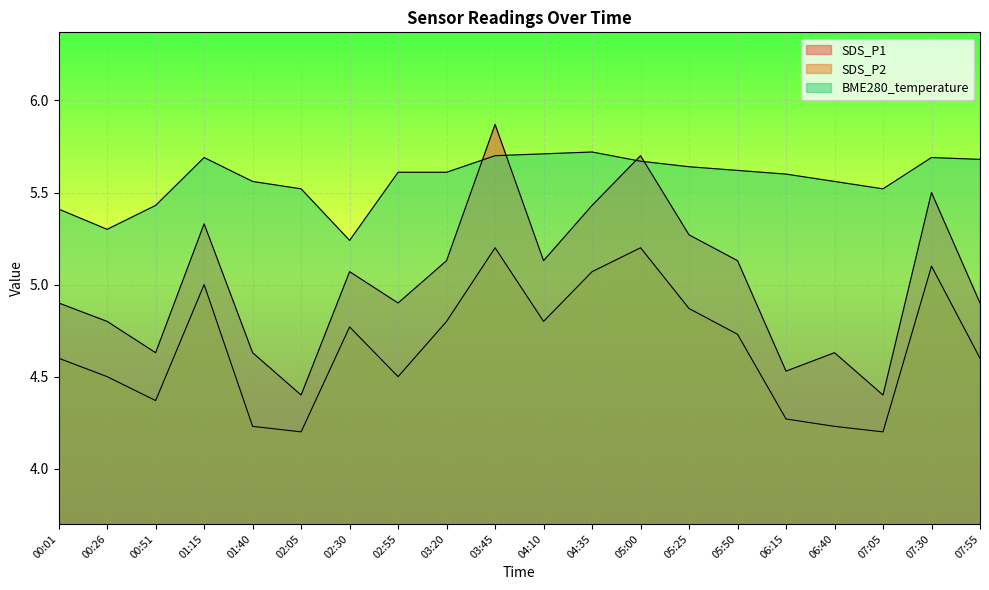

Reading left to right, extract all data points from this chart.

SDS_P1: 4.9	4.8	4.6	5.3	4.6	4.4	5.1	4.9	5.1	5.9	5.1	5.4	5.7	5.3	5.1	4.5	4.6	4.4	5.5	4.9
SDS_P2: 4.6	4.5	4.4	5.0	4.2	4.2	4.8	4.5	4.8	5.2	4.8	5.1	5.2	4.9	4.7	4.3	4.2	4.2	5.1	4.6
BME280_temperature: 5.4	5.3	5.4	5.7	5.6	5.5	5.2	5.6	5.6	5.7	5.7	5.7	5.7	5.6	5.6	5.6	5.6	5.5	5.7	5.7